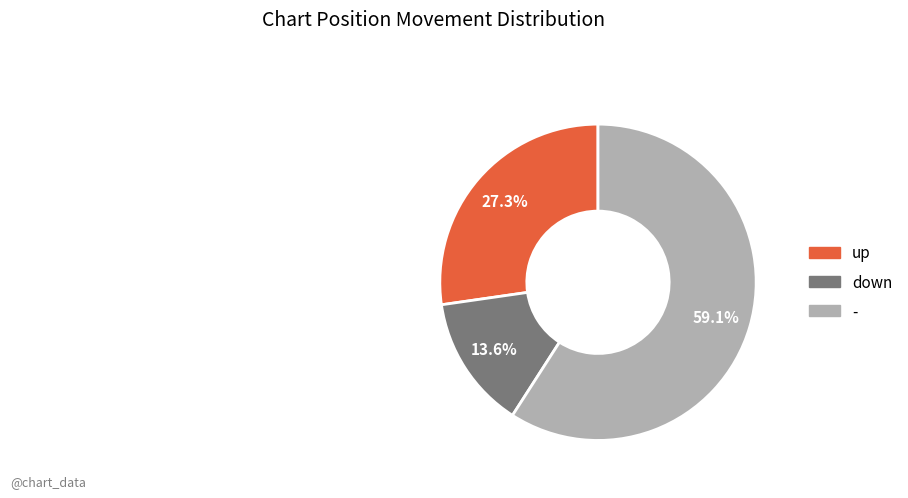

Count the number of slices in the pie.

3